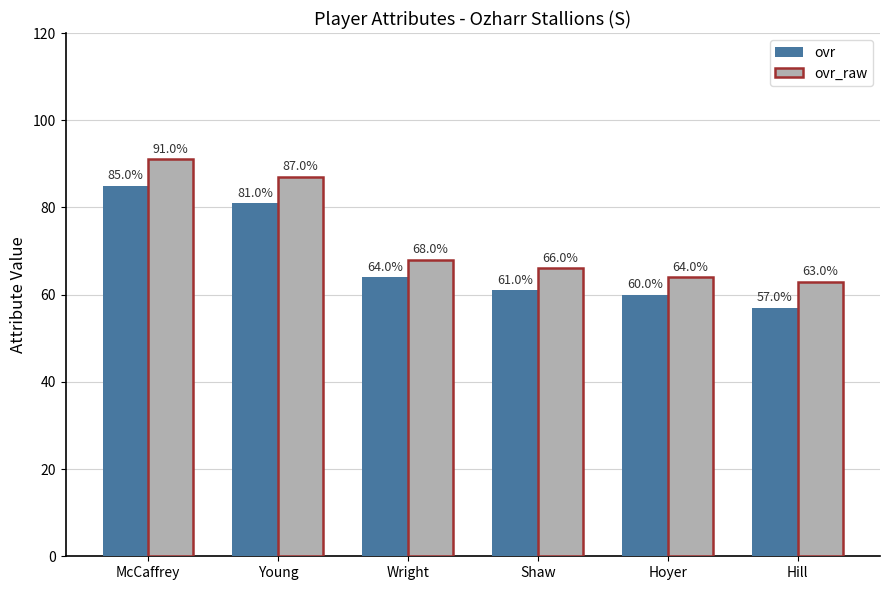

At which label is ovr_raw closest to 77?

Wright